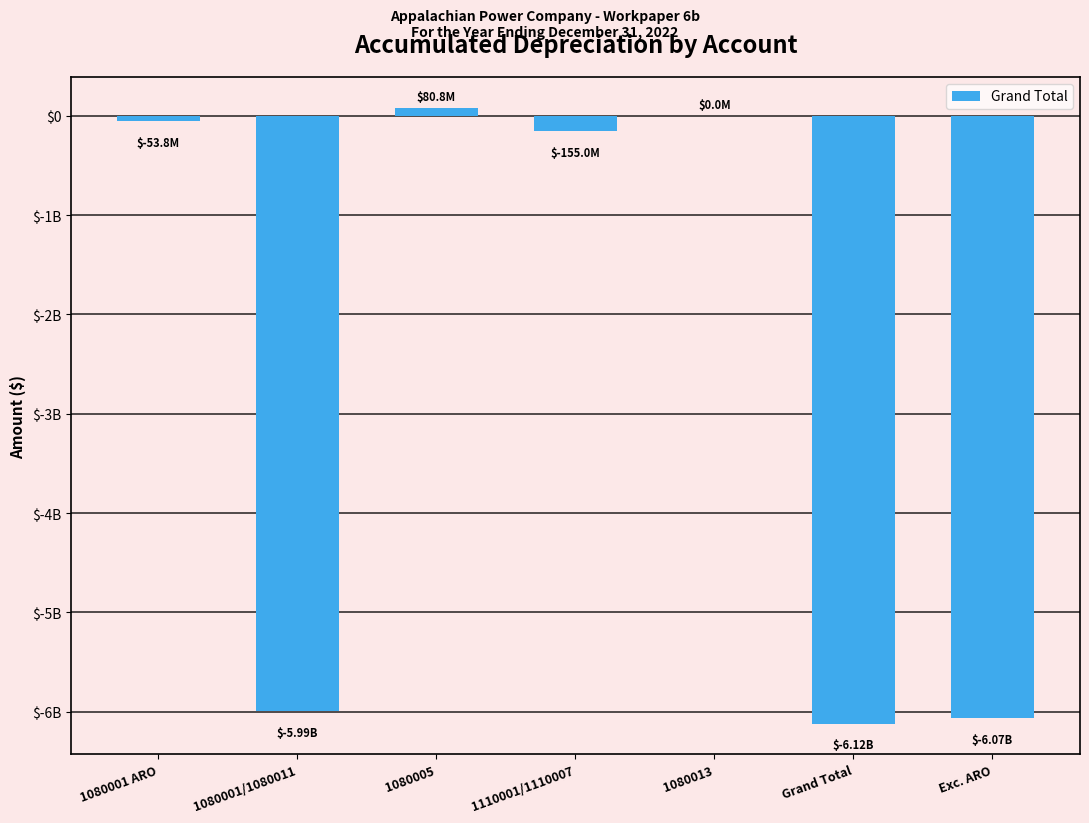

What value does the data have at Grand Total?

-6119372340.2